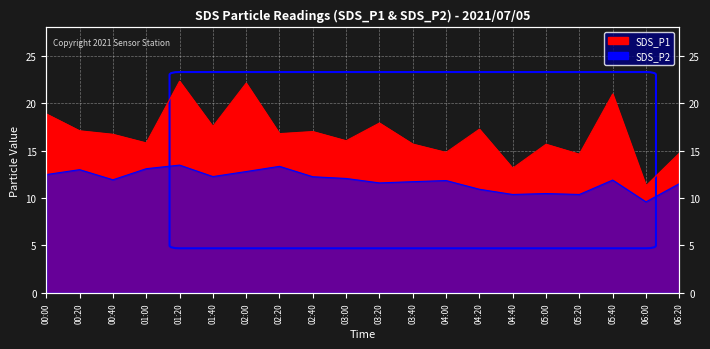

Reading right to left, transcribe all the data shown in this chart.

SDS_P1: 14.7	11.3	21.0	14.6	15.7	13.2	17.3	14.8	15.7	17.9	16.1	17.0	16.8	22.1	17.6	22.3	15.8	16.7	17.1	18.9
SDS_P2: 11.5	9.6	11.9	10.4	10.5	10.4	10.9	11.8	11.7	11.6	12.1	12.2	13.3	12.8	12.3	13.5	13.1	11.9	13.0	12.5